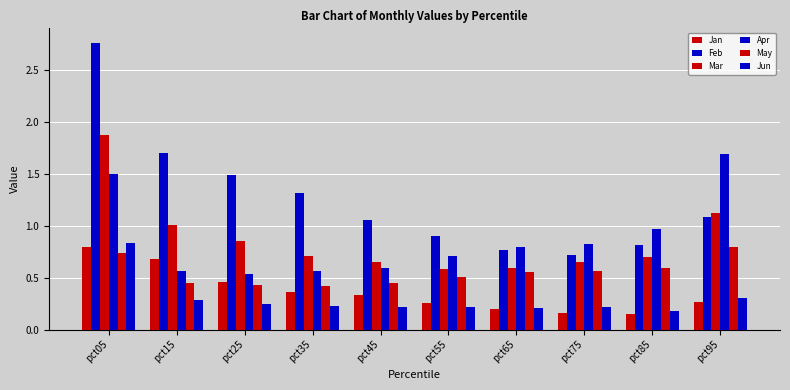

Which category has the highest value in the Jun series?

pct05